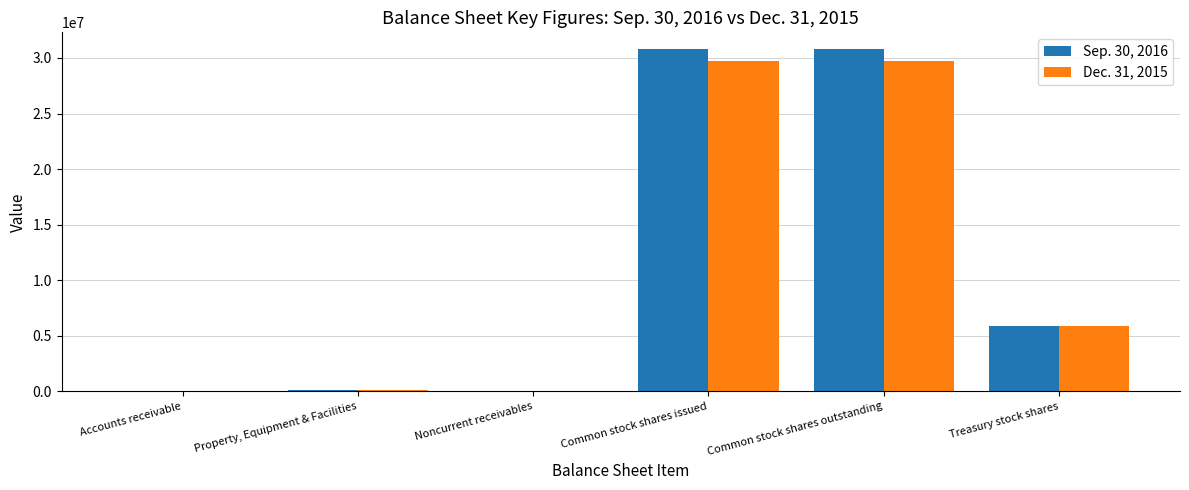

Is it true that Dec. 31, 2015 equals 29727555 at Common stock shares issued?

True